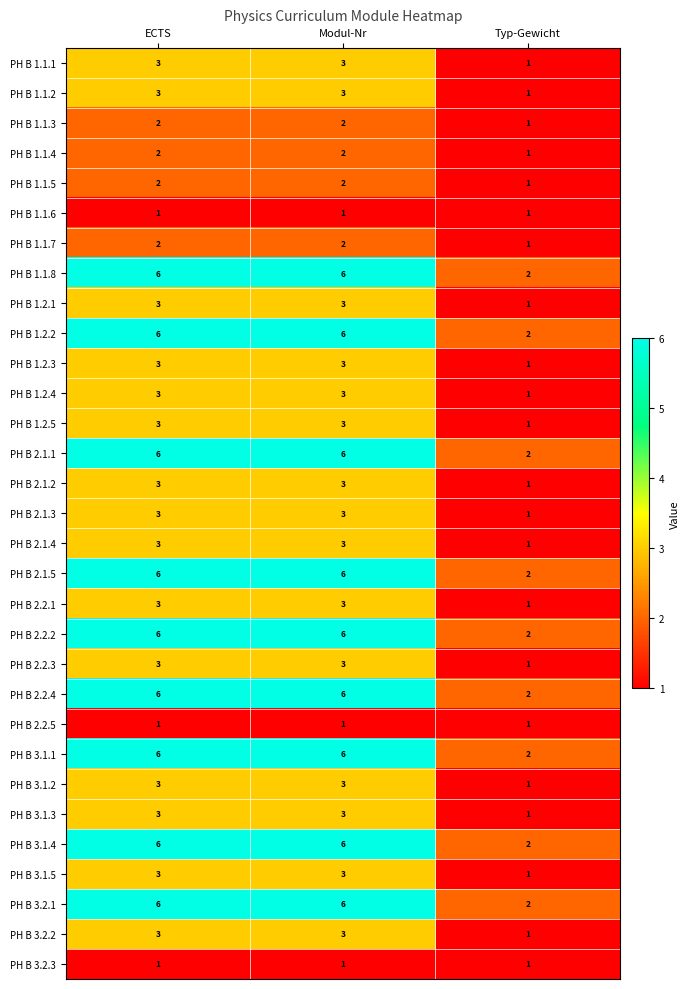

How many PH B 1.2.2 values are between 2 and 6?

3